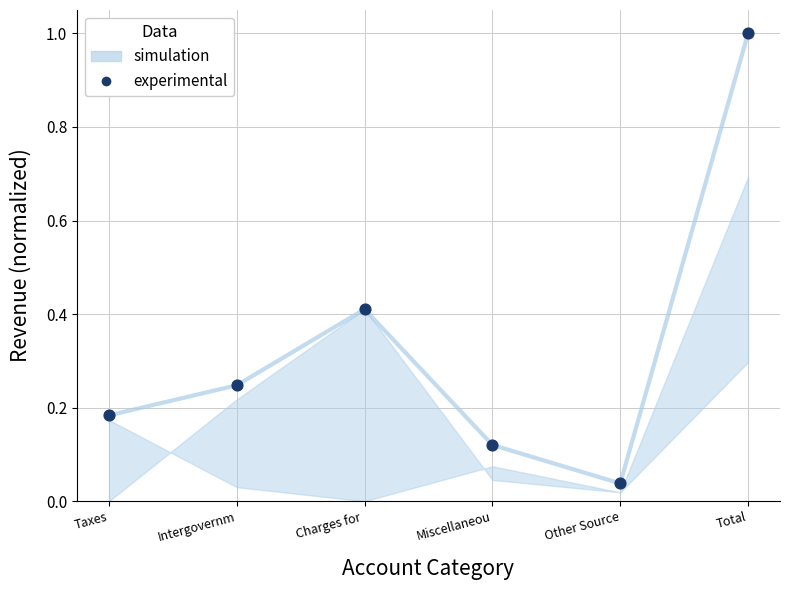

What is the average Y value?

0.3